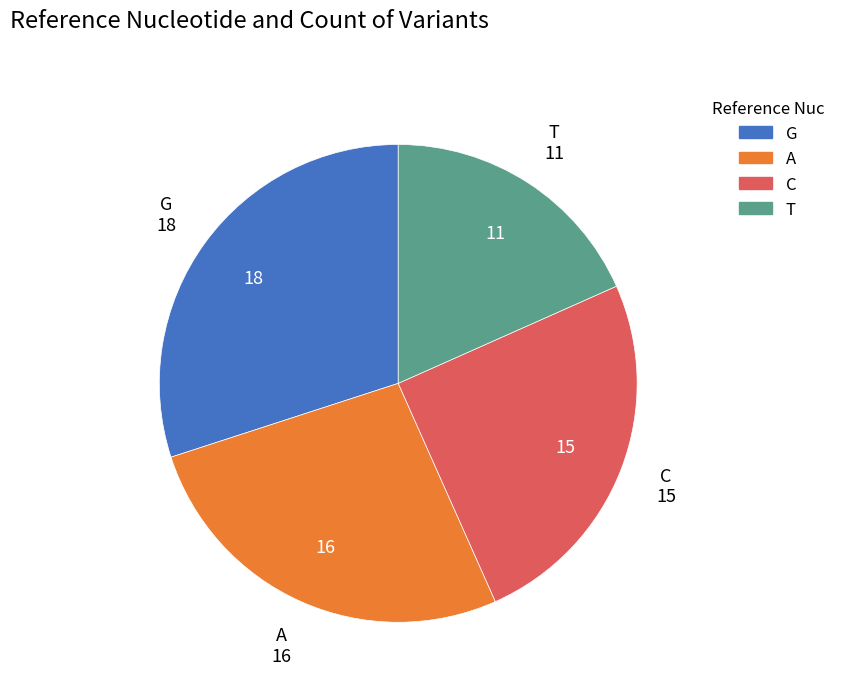

Does A account for over 50% of the chart?

No